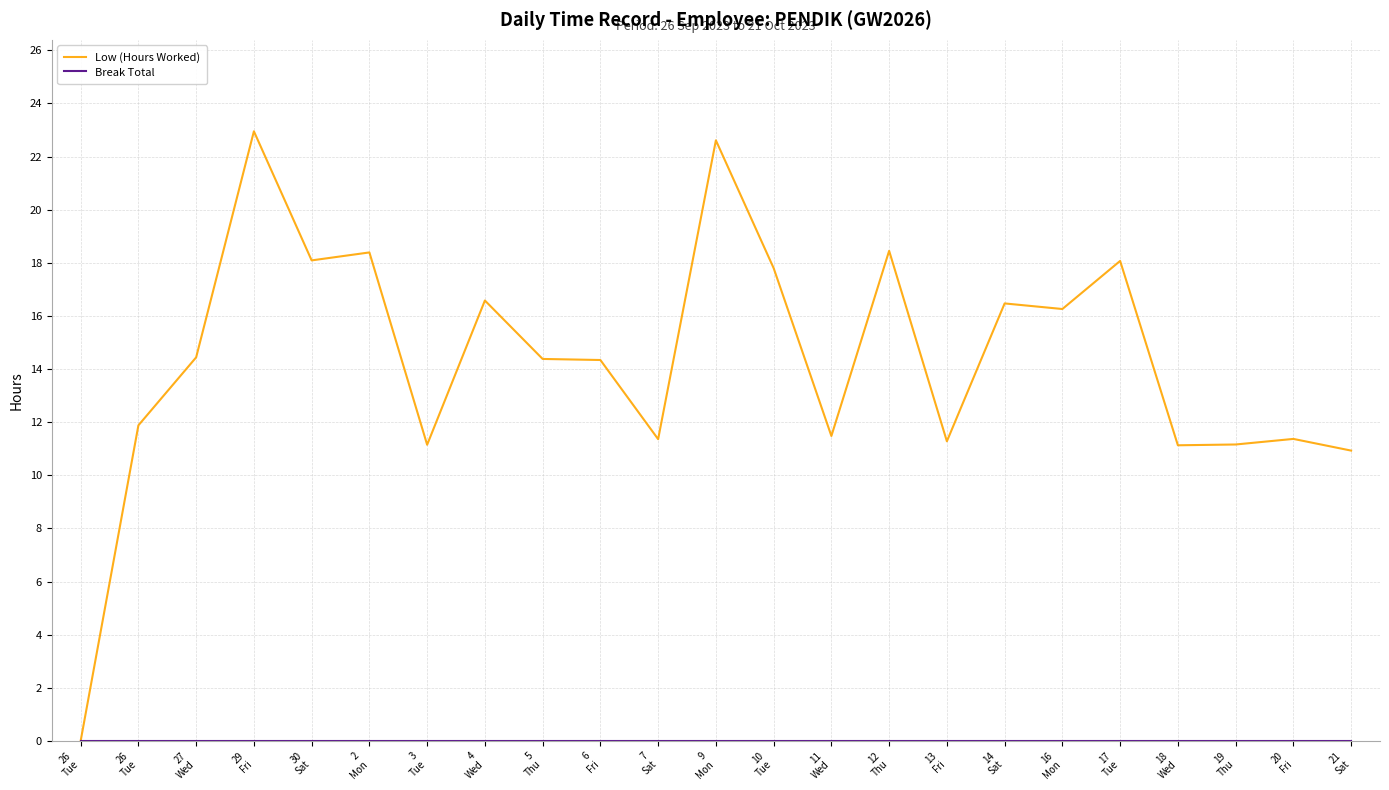

What is the label of the 8th point from the right?

13
Fri